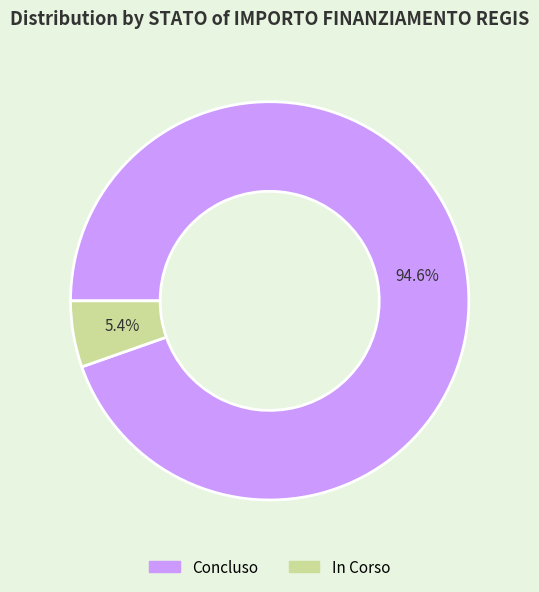

Is it true that Concluso is 49% of the pie?

False